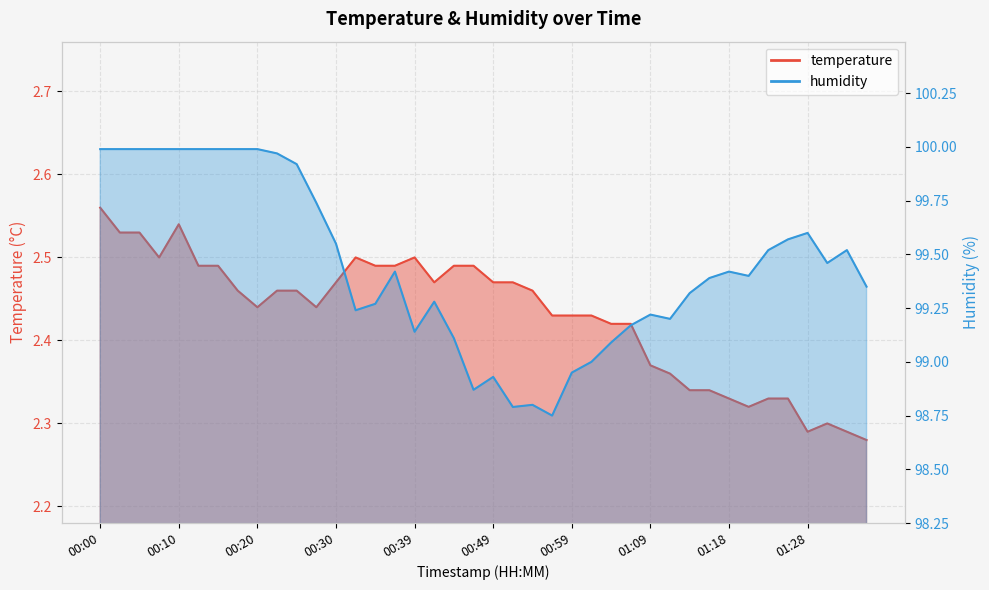

What is the spread (max minus min) of values at 00:30?

97.1